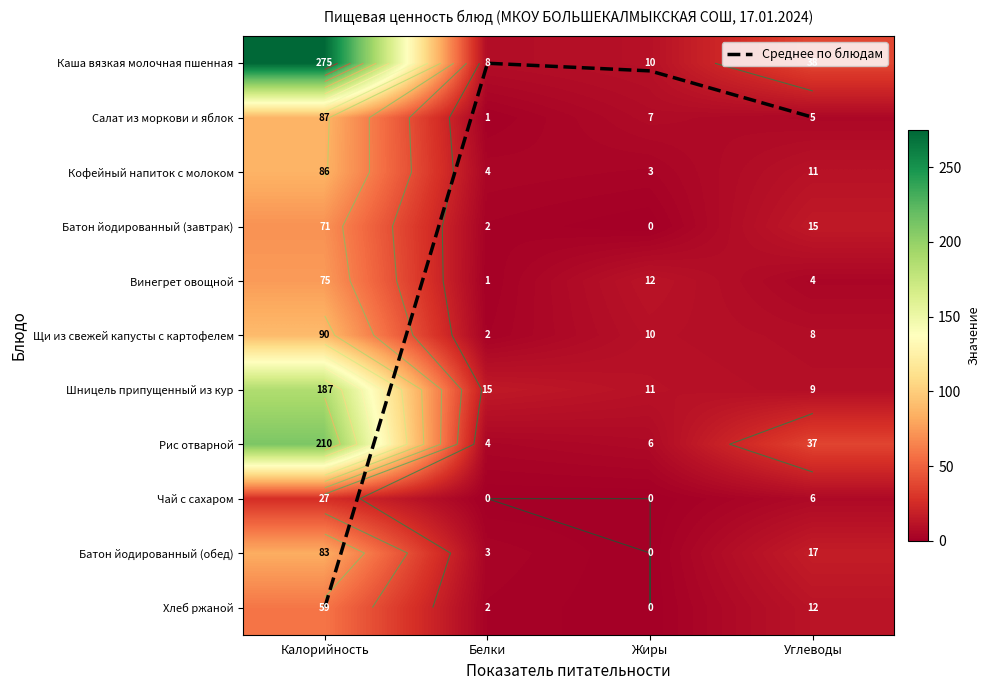

At which label does Среднее по блюдам reach its peak?

Калорийность